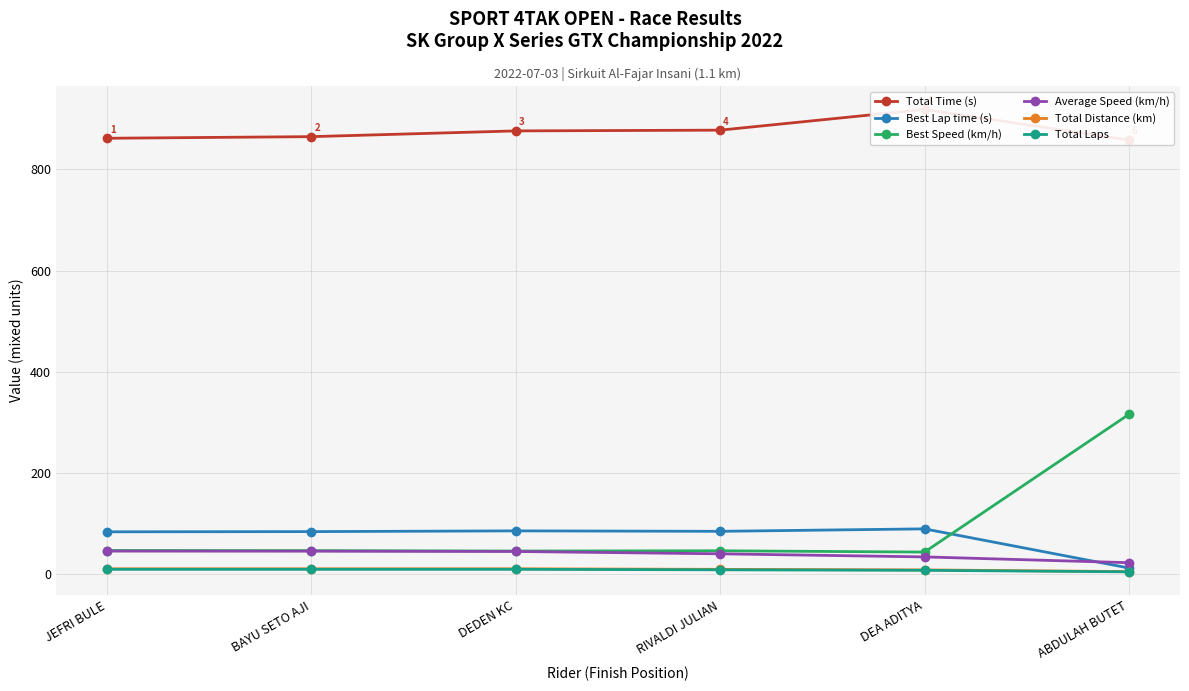

What are all the series names shown in the legend?

Total Time (s), Best Lap time (s), Best Speed (km/h), Average Speed (km/h), Total Distance (km), Total Laps